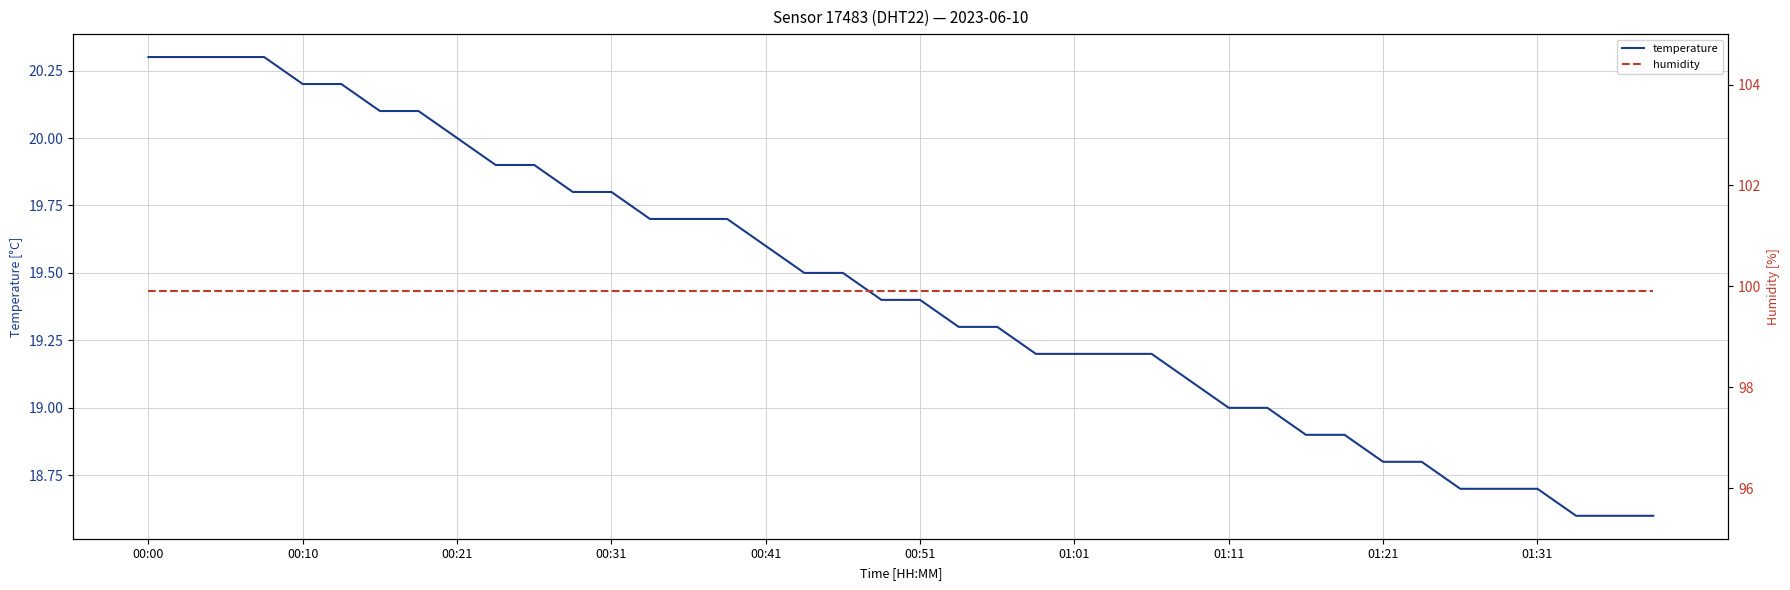

Between 27 and 11, which is larger?

11